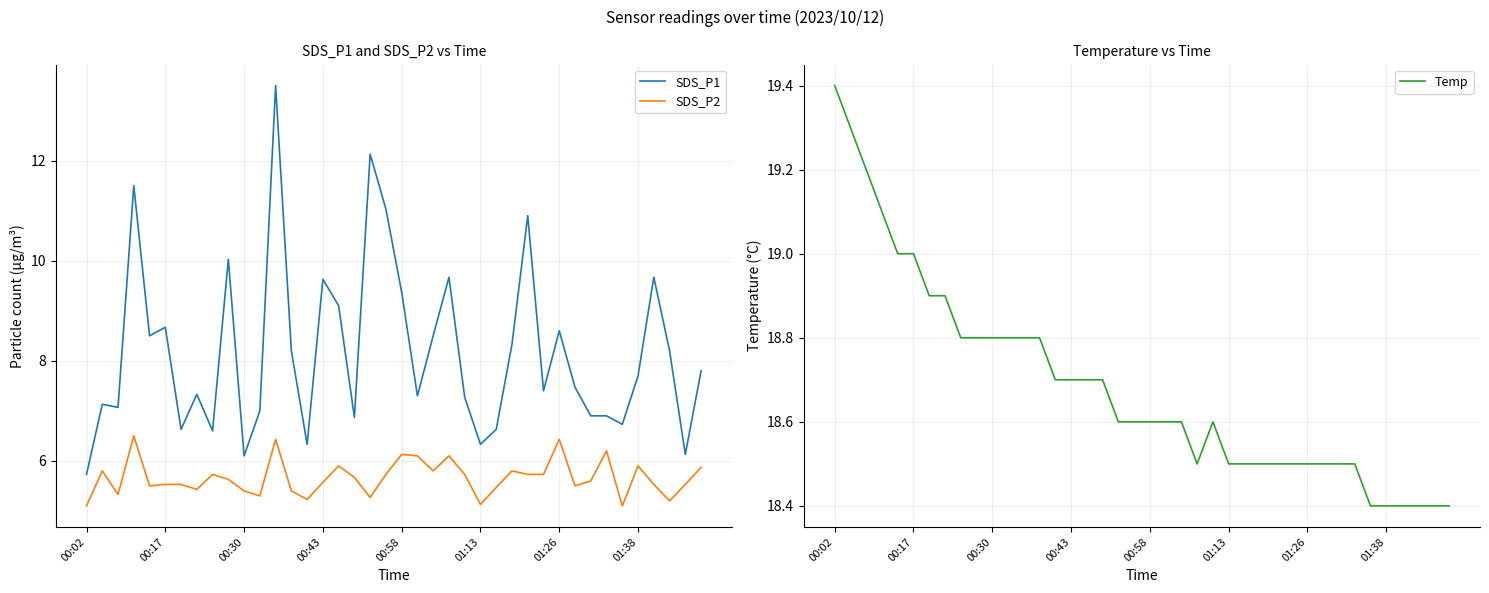

True or false: SDS_P2 and SDS_P1 cross at least once.

False